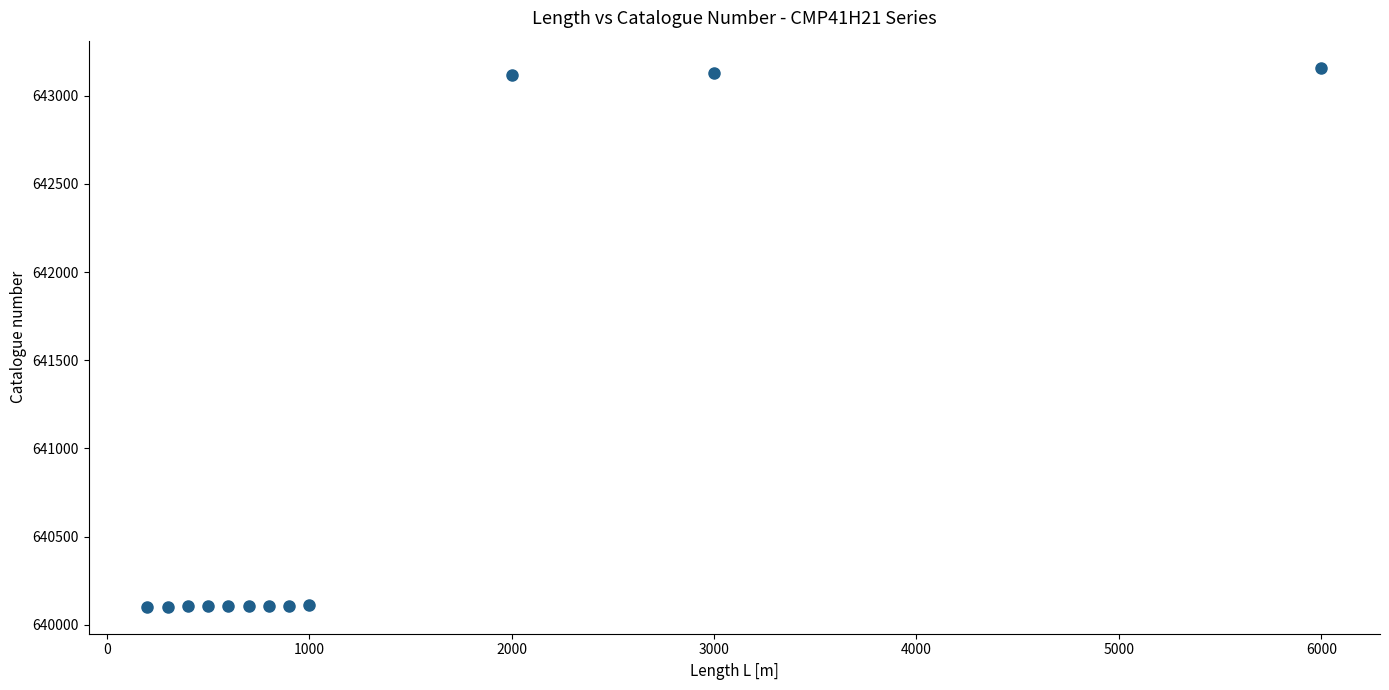

What is the range of X values (max minus min)?

5800